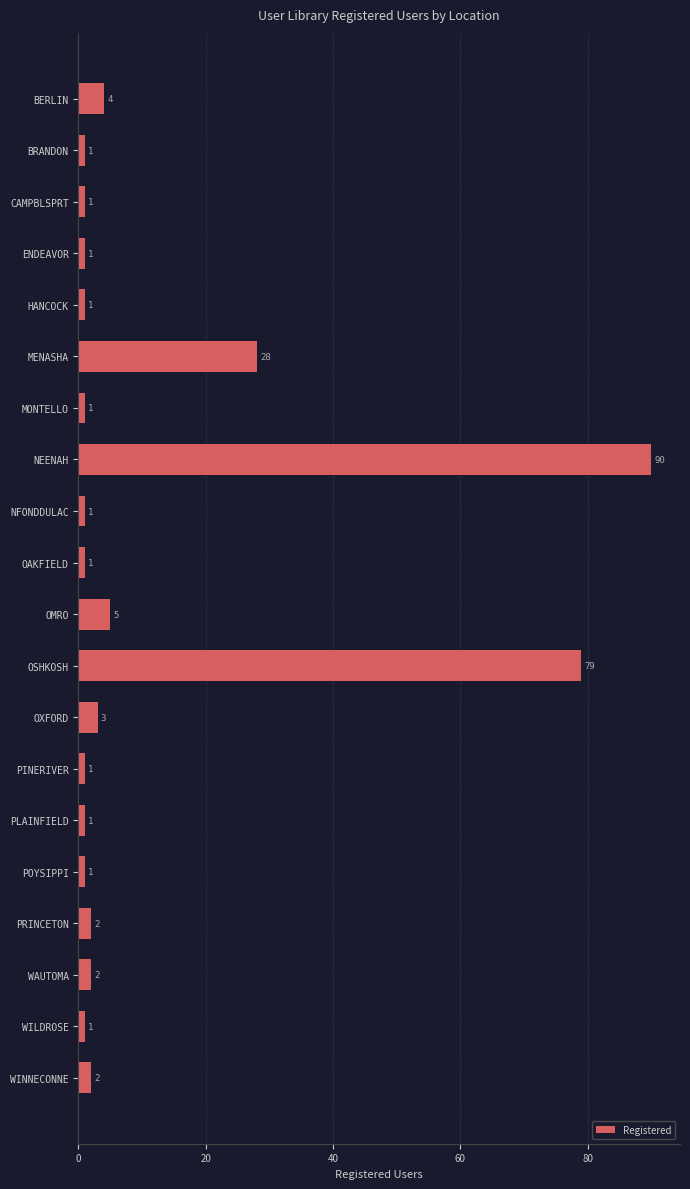

Is it true that the value at ENDEAVOR is 1?

True